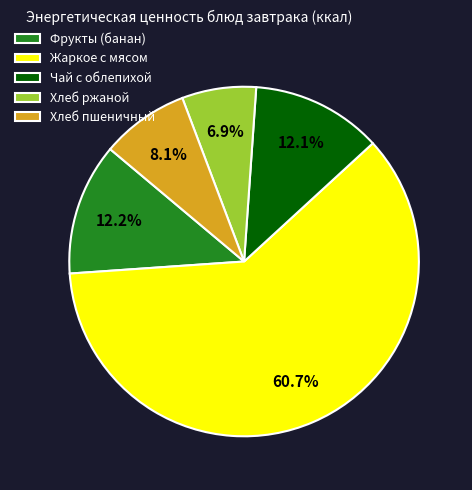

The Фрукты (банан) slice represents 2% of the pie. True or false?

False